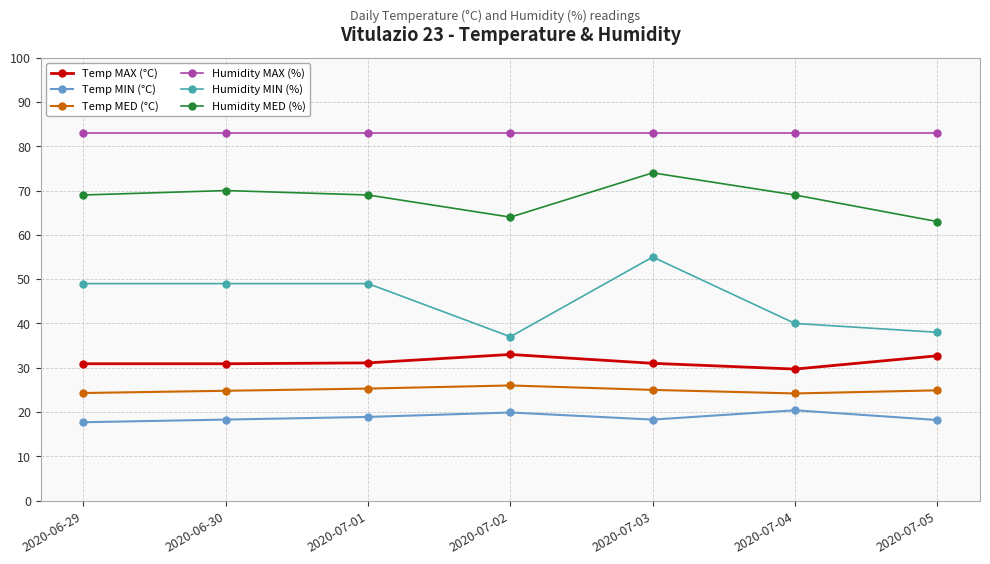

The value of Humidity MED (%) at 2020-06-29 is 22.1. True or false?

False